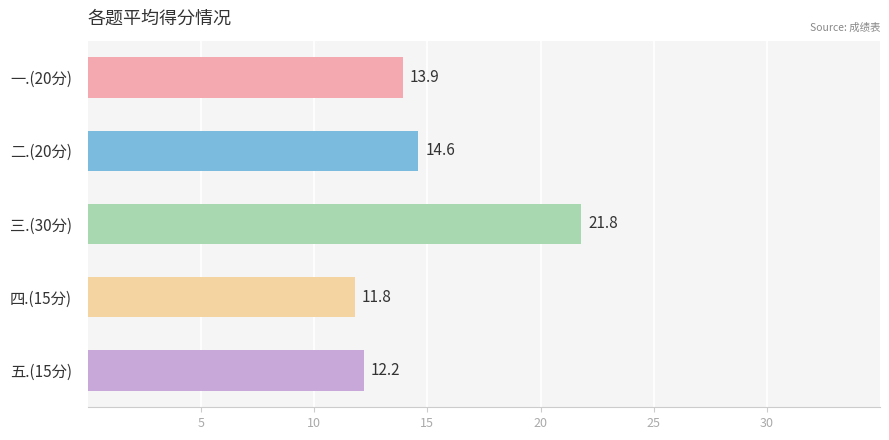

What is the greatest value displayed?

21.8